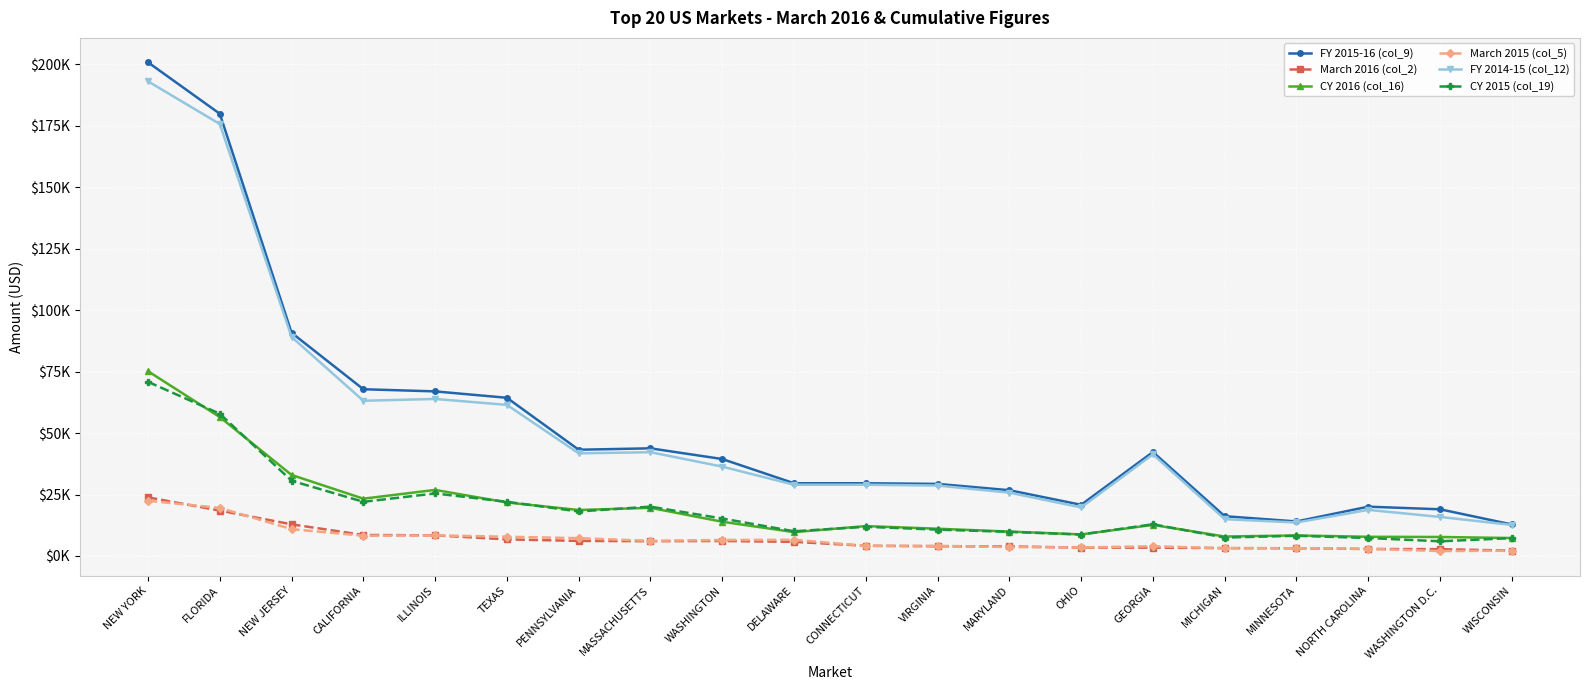

At how many categories does at least one series exceed 35519?

10